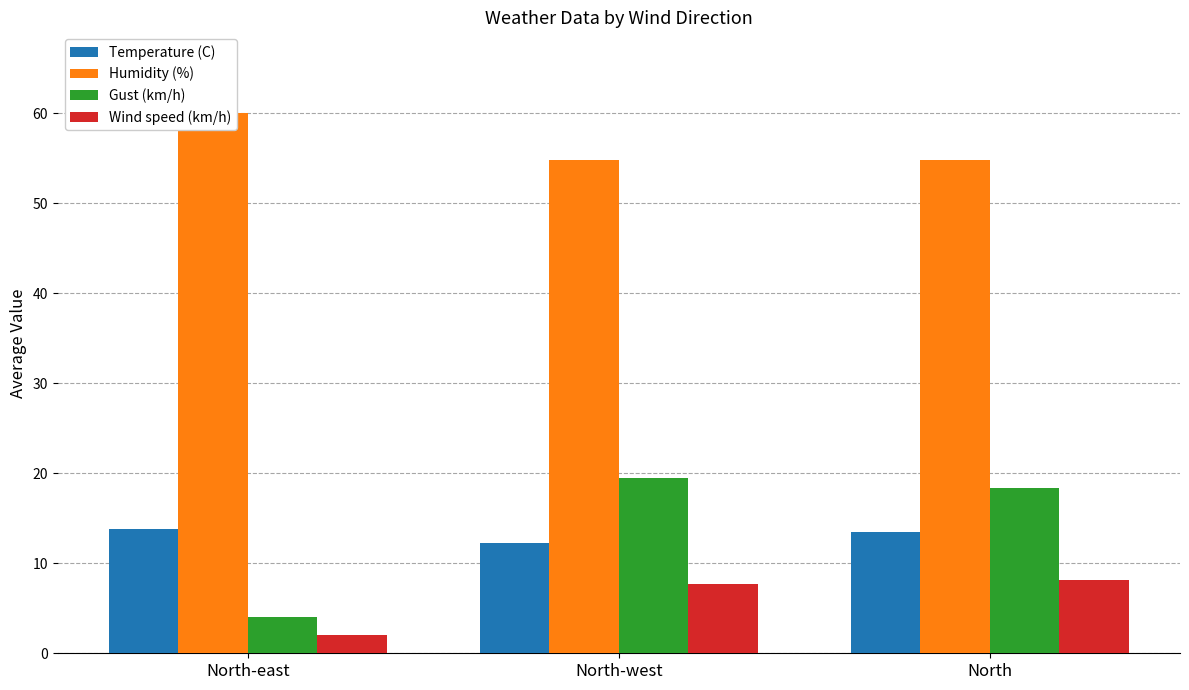

What position from the right is North?

1